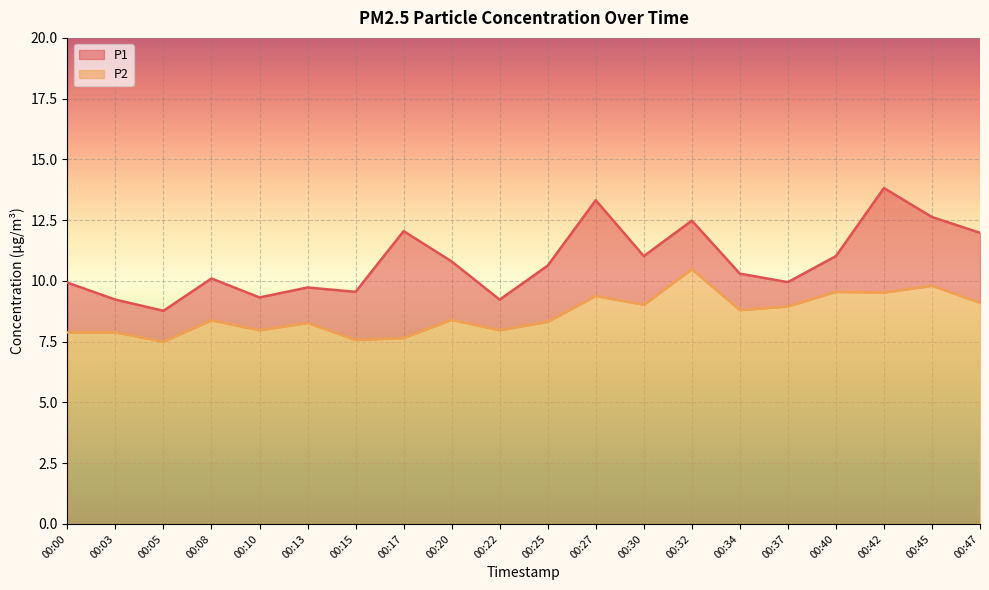

True or false: P1 and P2 cross at least once.

False